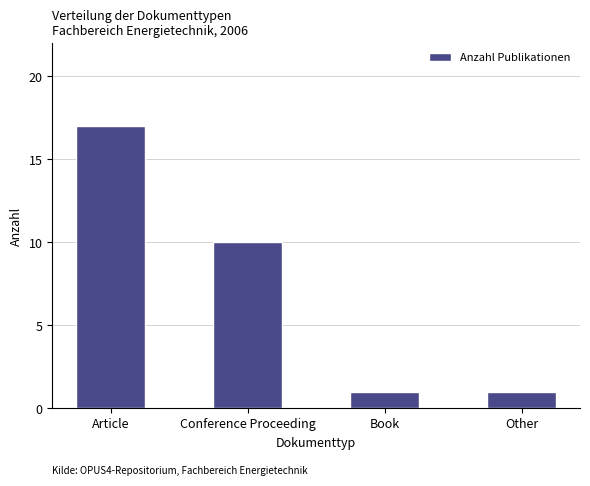

Reading left to right, list all the values displayed in this chart.

Article=17	Conference Proceeding=10	Book=1	Other=1